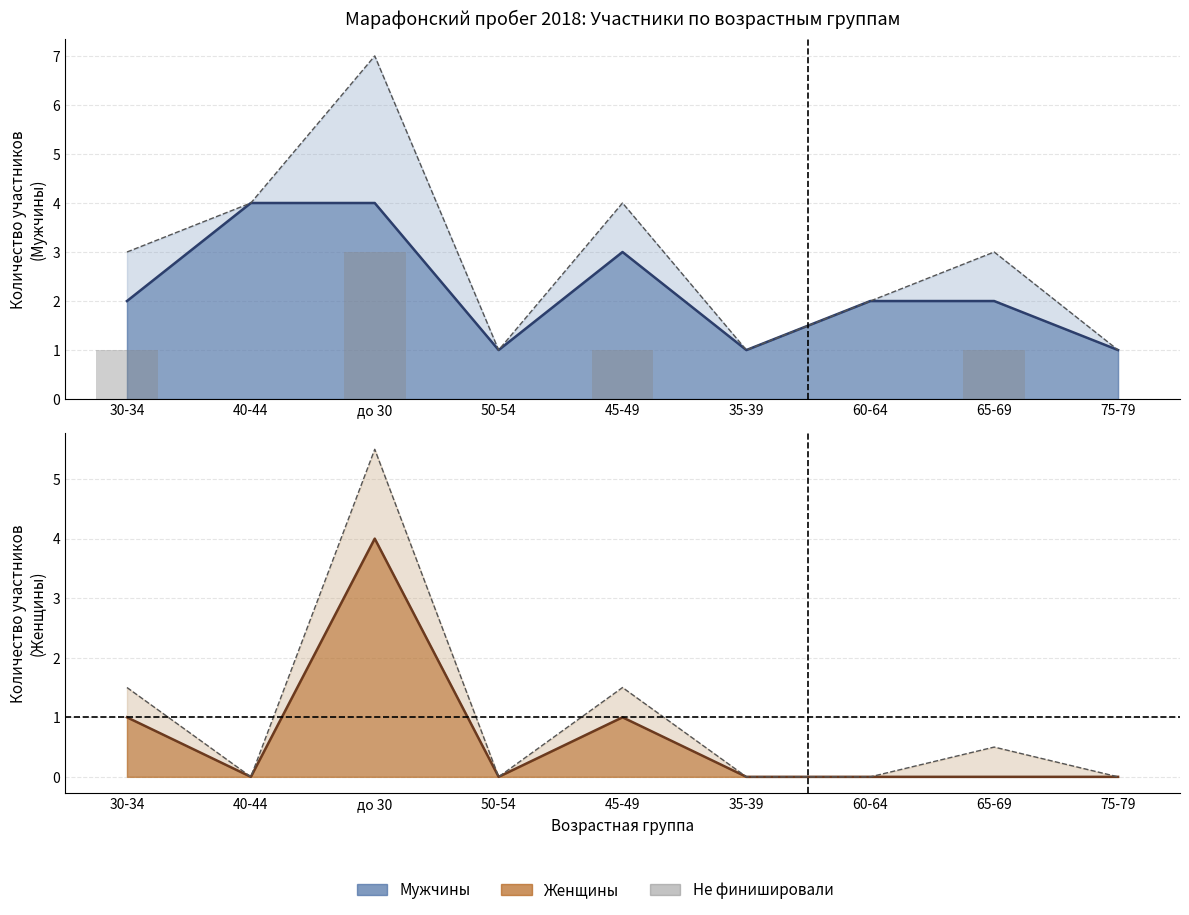

How many series are shown in this chart?

3